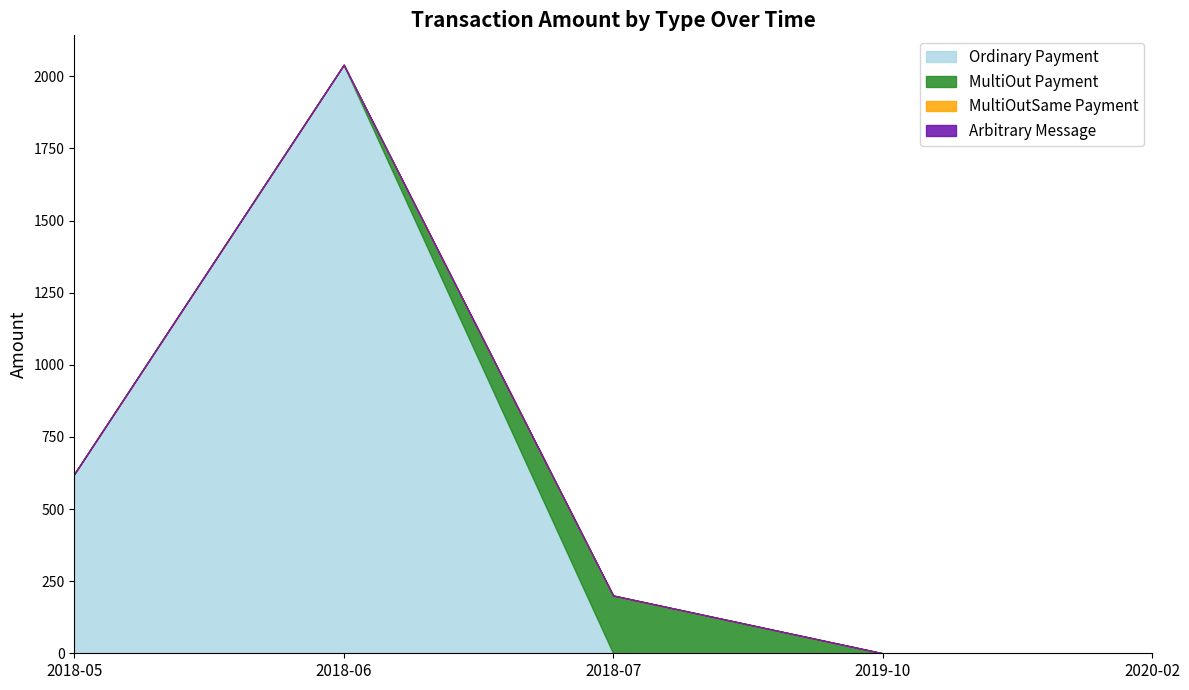

At which category is the sum across all series the highest?

2018-06